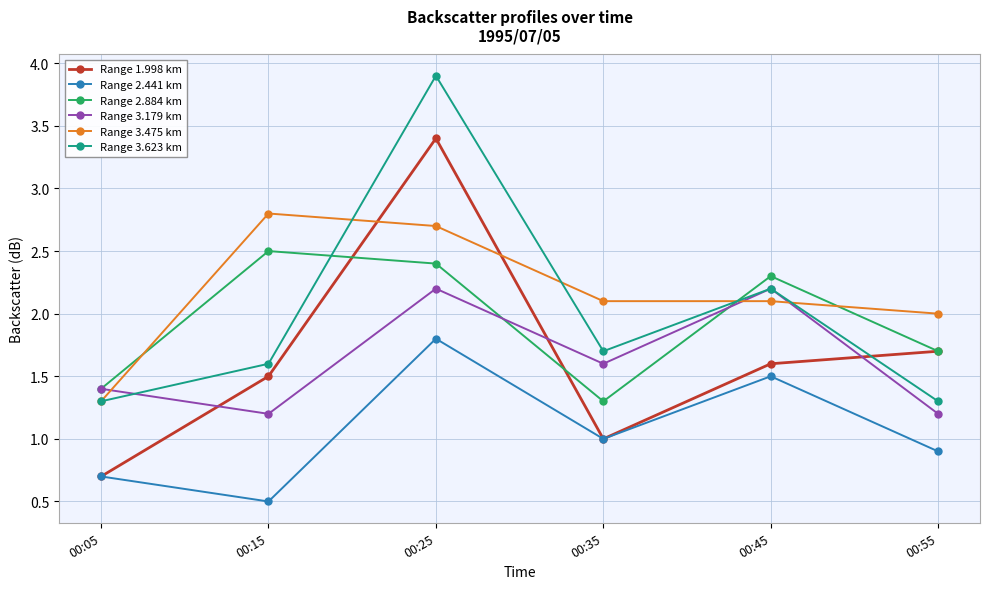

Is the value of Range 2.441 km at 00:15 greater than the value of Range 2.884 km at 00:25?

No